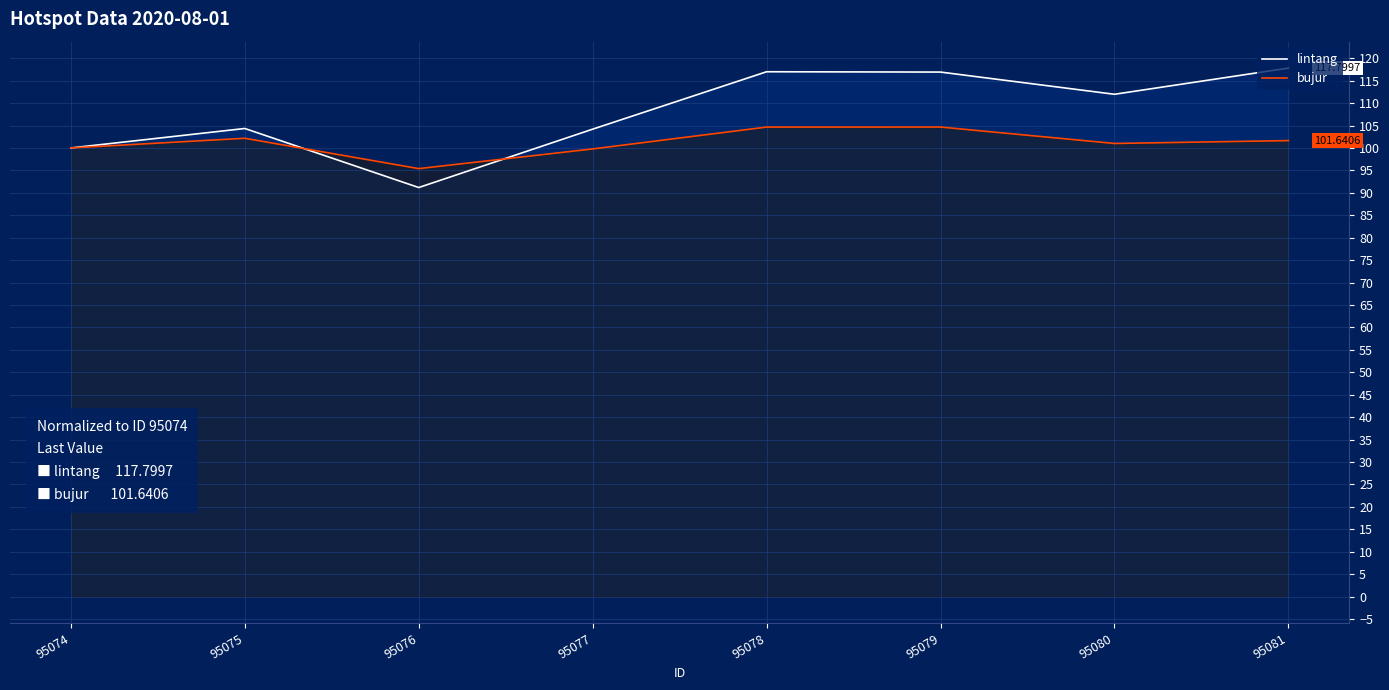

What are all the series names shown in the legend?

lintang, bujur